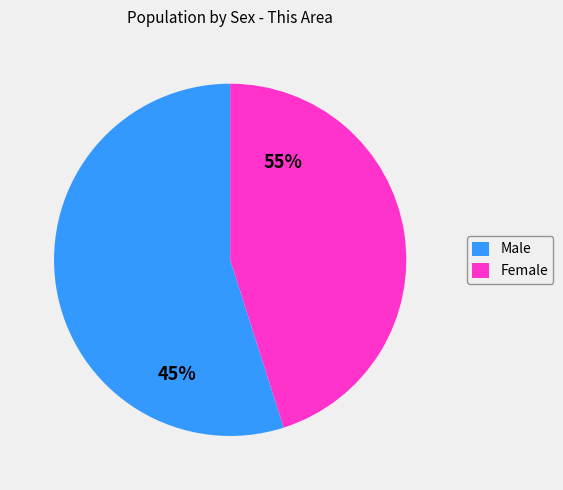

Approximately how many times larger is the value at Male compared to Female?

1.2